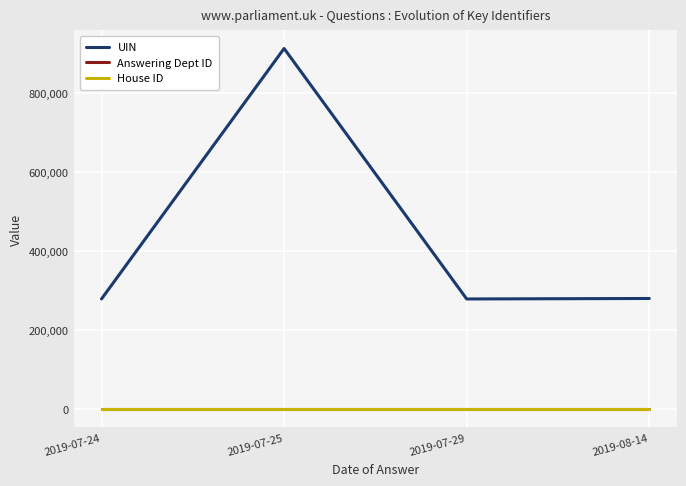

What is the maximum value shown in the chart?

912182